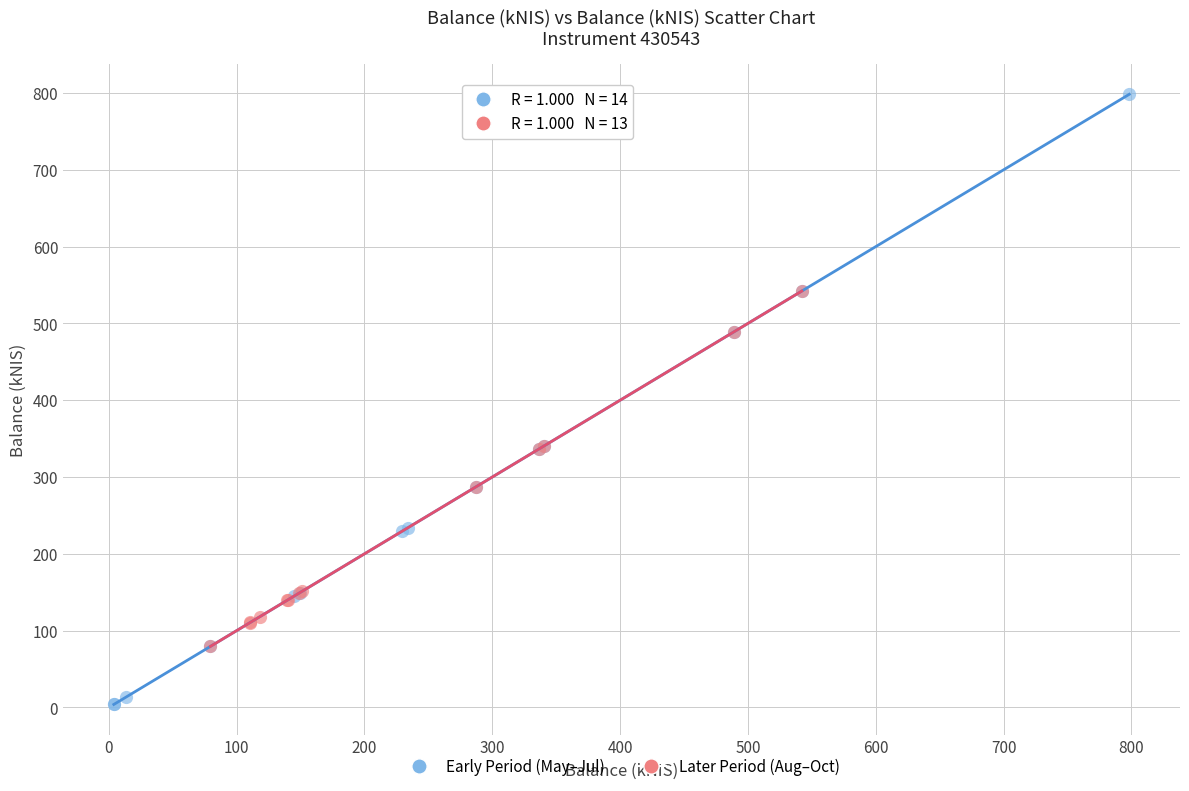

Which series contains the highest Y value?

Early Period (May–Jul)